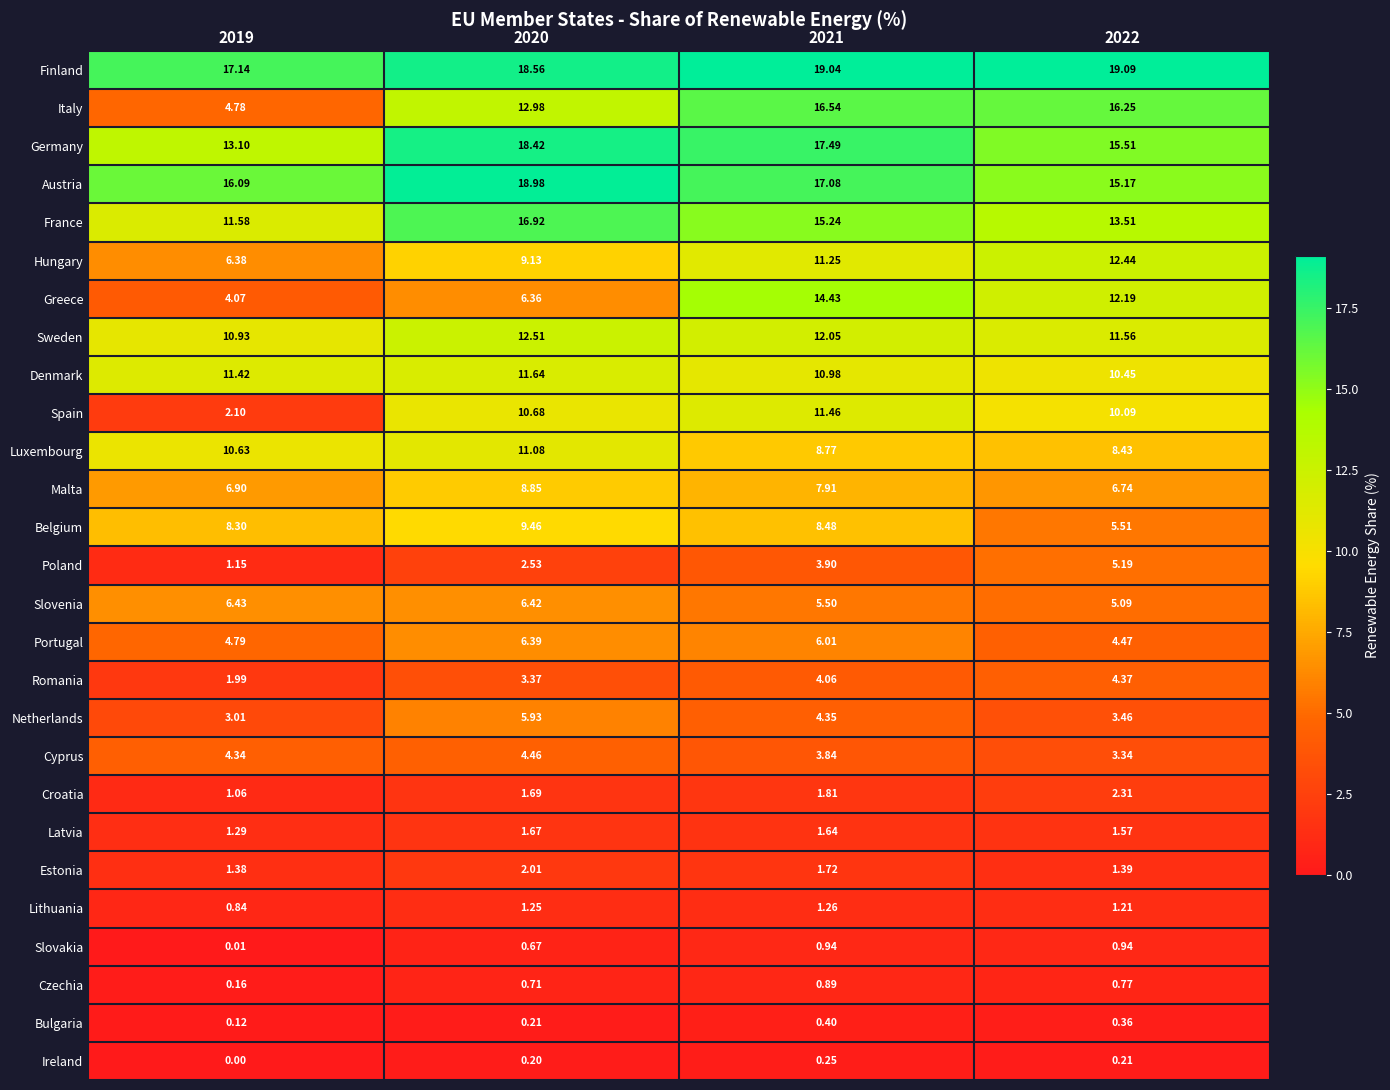

Rank the series by their maximum value, from lowest to highest.

Ireland, Bulgaria, Czechia, Slovakia, Lithuania, Latvia, Estonia, Croatia, Romania, Cyprus, Poland, Netherlands, Portugal, Slovenia, Malta, Belgium, Luxembourg, Spain, Denmark, Hungary, Sweden, Greece, Italy, France, Germany, Austria, Finland